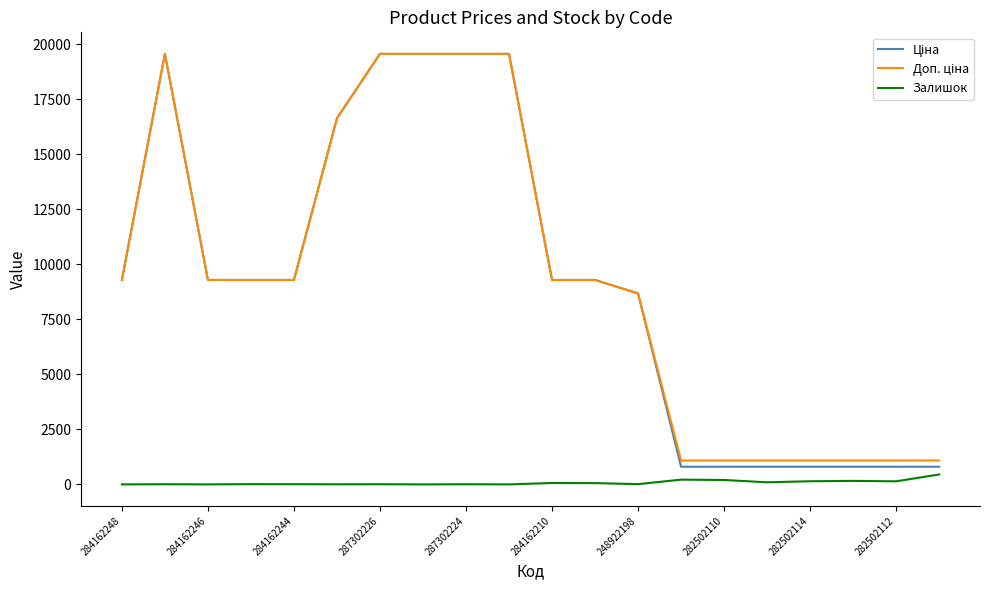

The value of Залишок at 284162248 is 0.0. True or false?

True